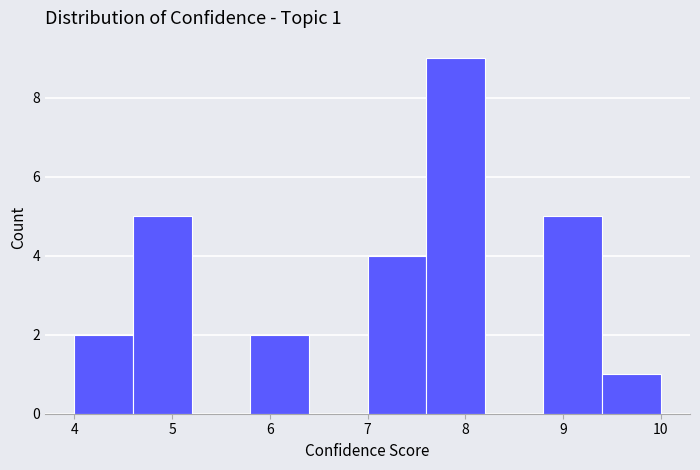

Over which range of the x-axis is the bar tallest?

7.6 to 8.2